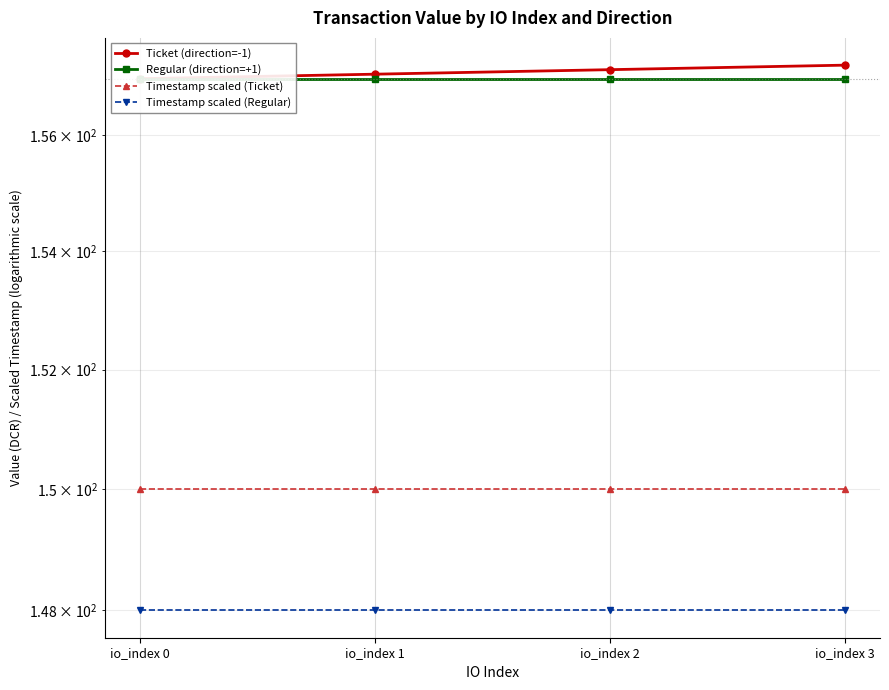

What is the difference between the highest and lowest values at io_index 3?

9.2